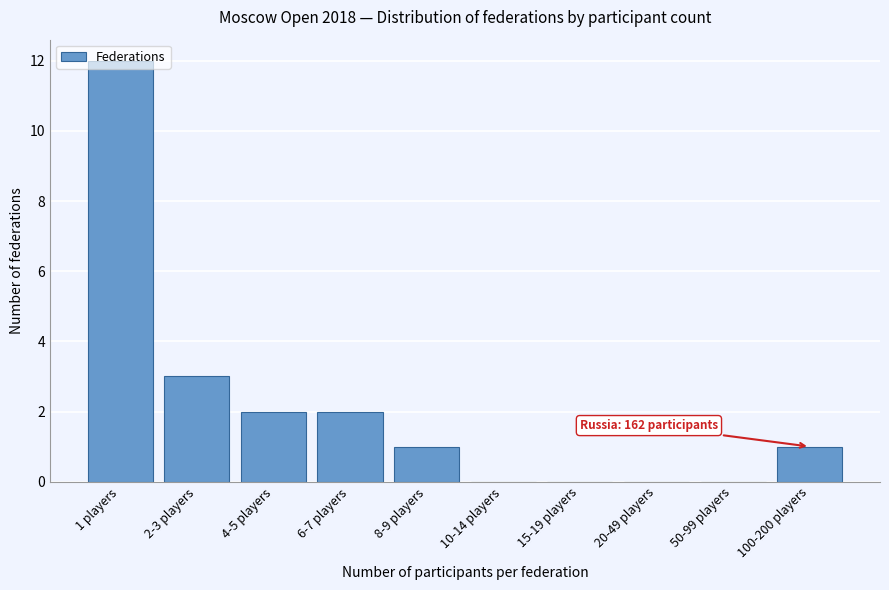

What is the sum of all values?

21